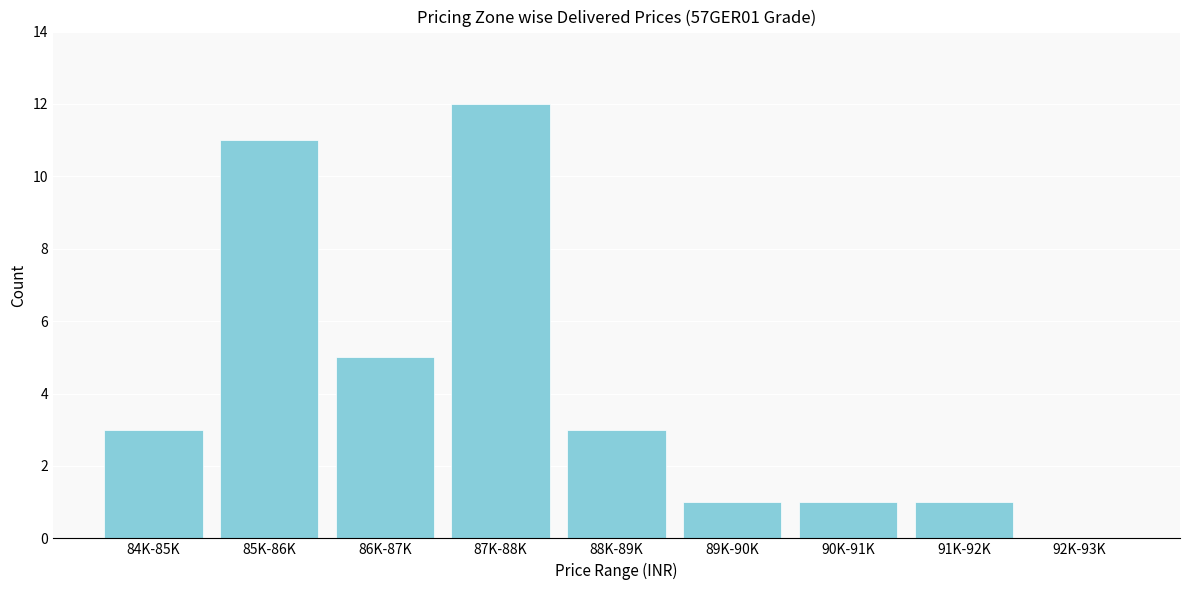

Reading right to left, list all the values displayed in this chart.

92K-93K=0	91K-92K=1	90K-91K=1	89K-90K=1	88K-89K=3	87K-88K=12	86K-87K=5	85K-86K=11	84K-85K=3